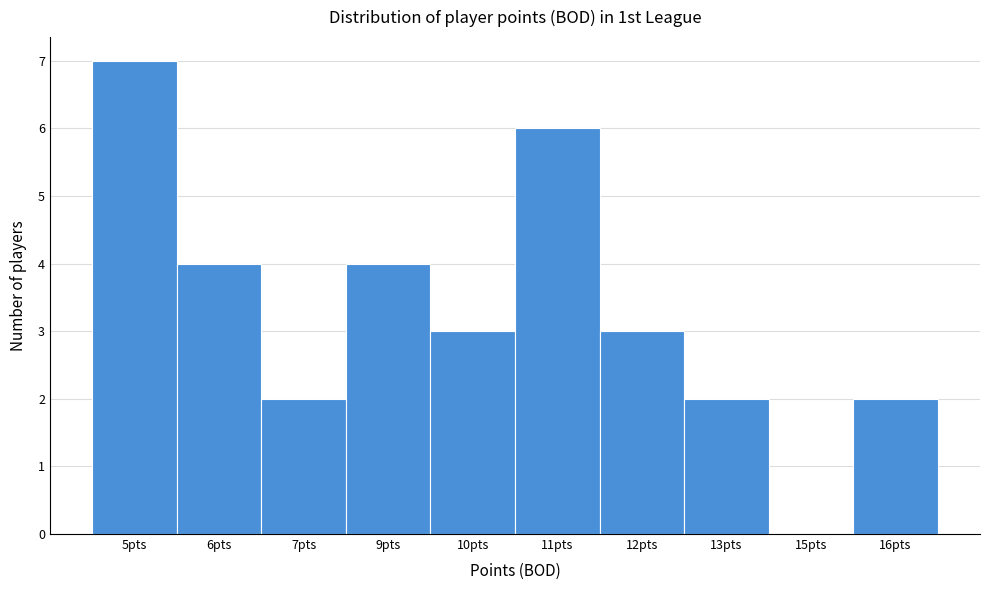

Reading left to right, transcribe all the data shown in this chart.

5pts=7	6pts=4	7pts=2	9pts=4	10pts=3	11pts=6	12pts=3	13pts=2	15pts=0	16pts=2